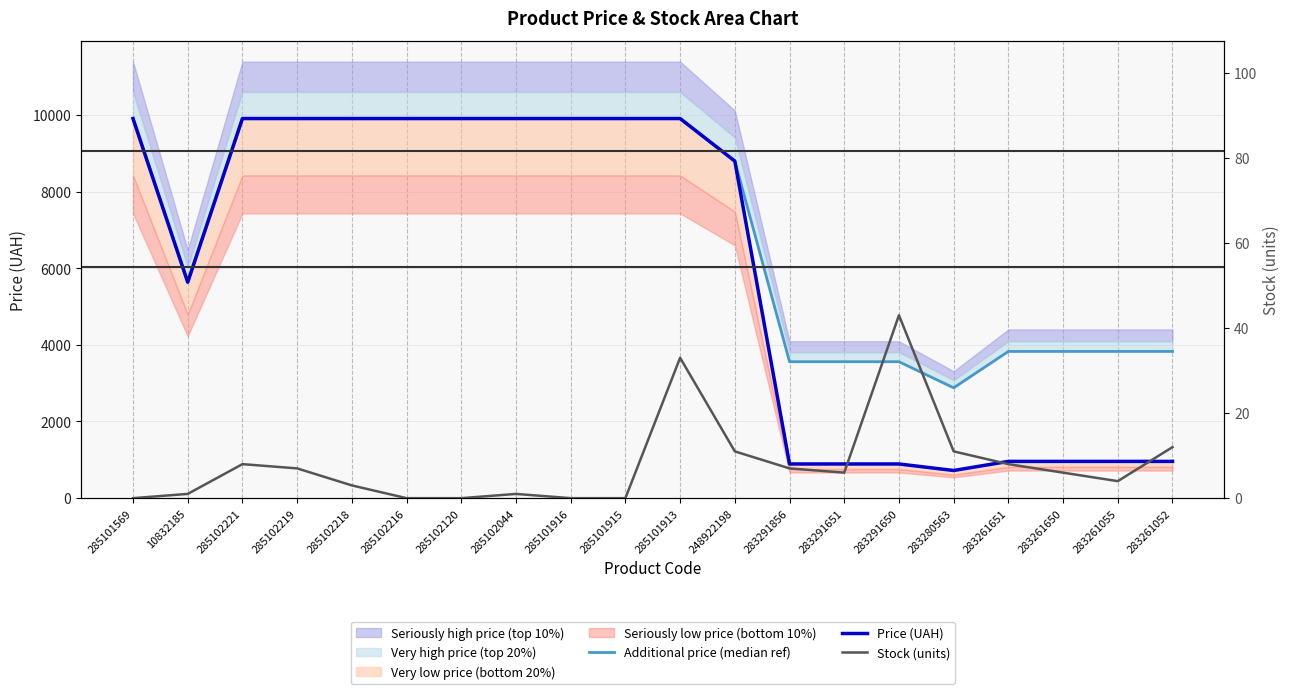

How many positive values does the Stock (units) series have?

15